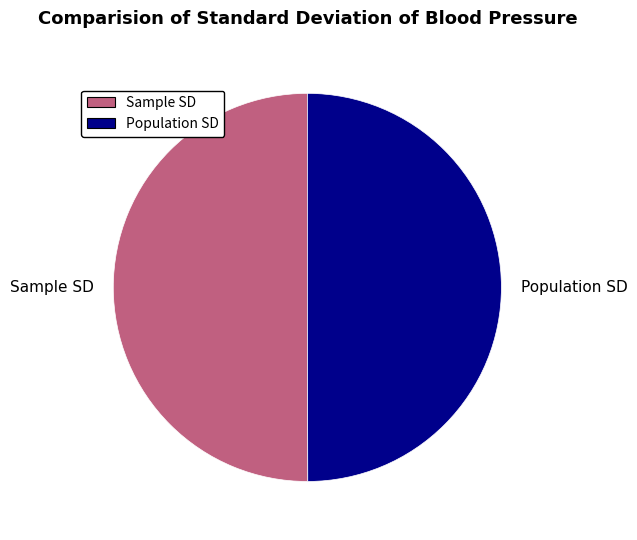

How many slices are in this pie chart?

2